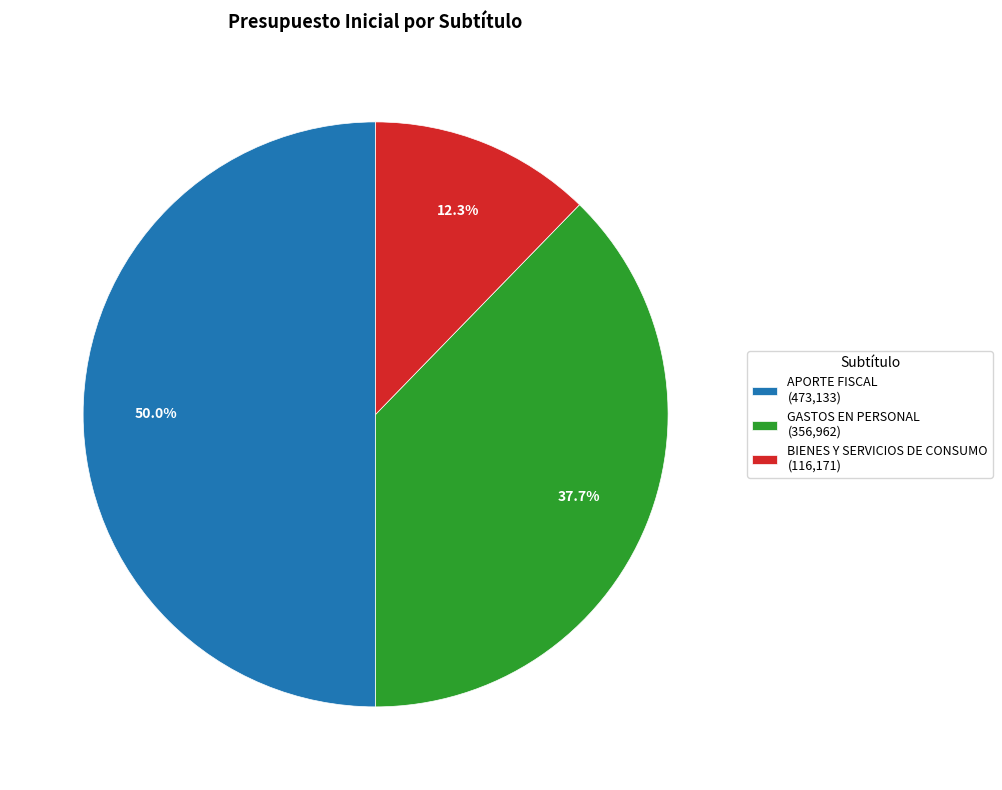

Rank the categories by value from highest to lowest.

APORTE FISCAL (473,133), GASTOS EN PERSONAL (356,962), BIENES Y SERVICIOS DE CONSUMO (116,171)